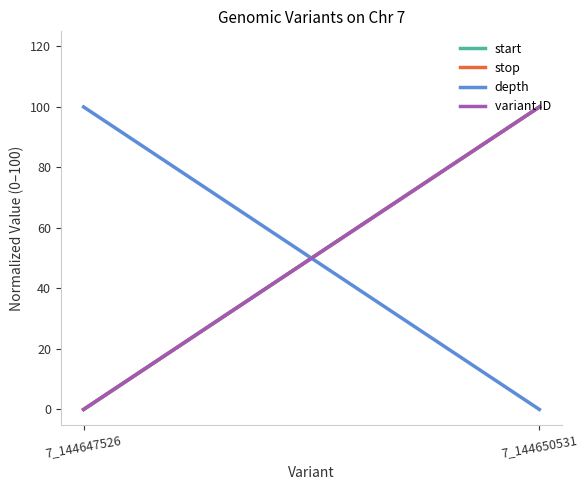

What is the difference between the maximum and minimum values in the stop series?

100